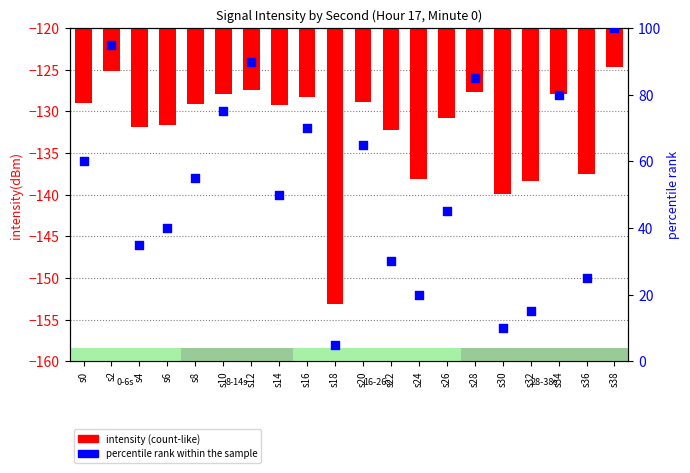

At which category is the sum across all series the highest?

s38